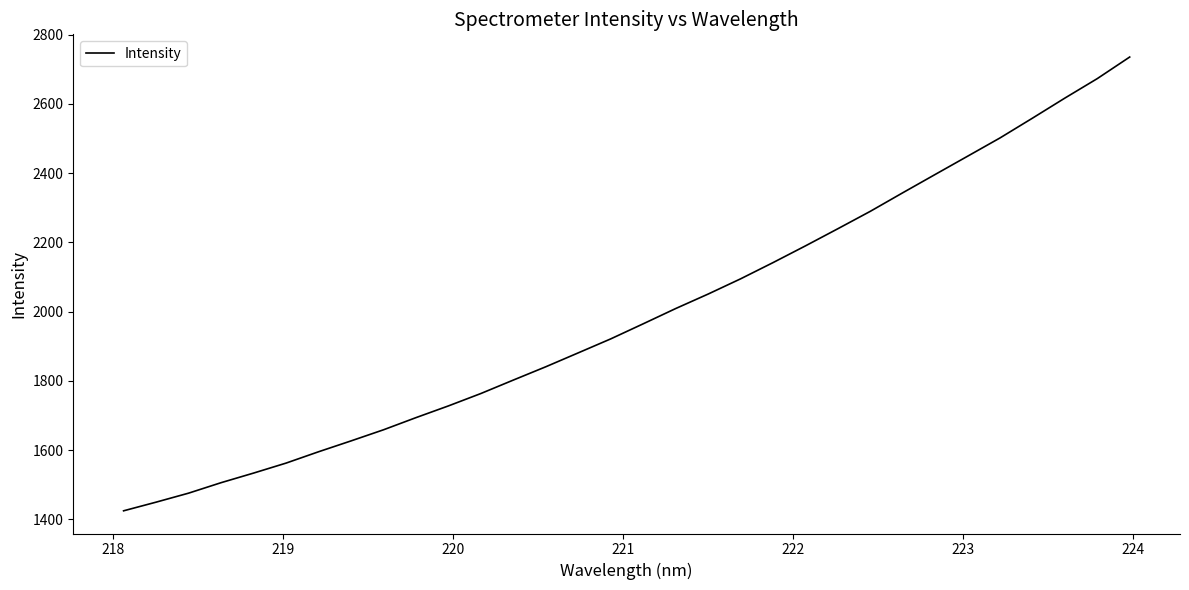

What is the greatest value displayed?

2735.7